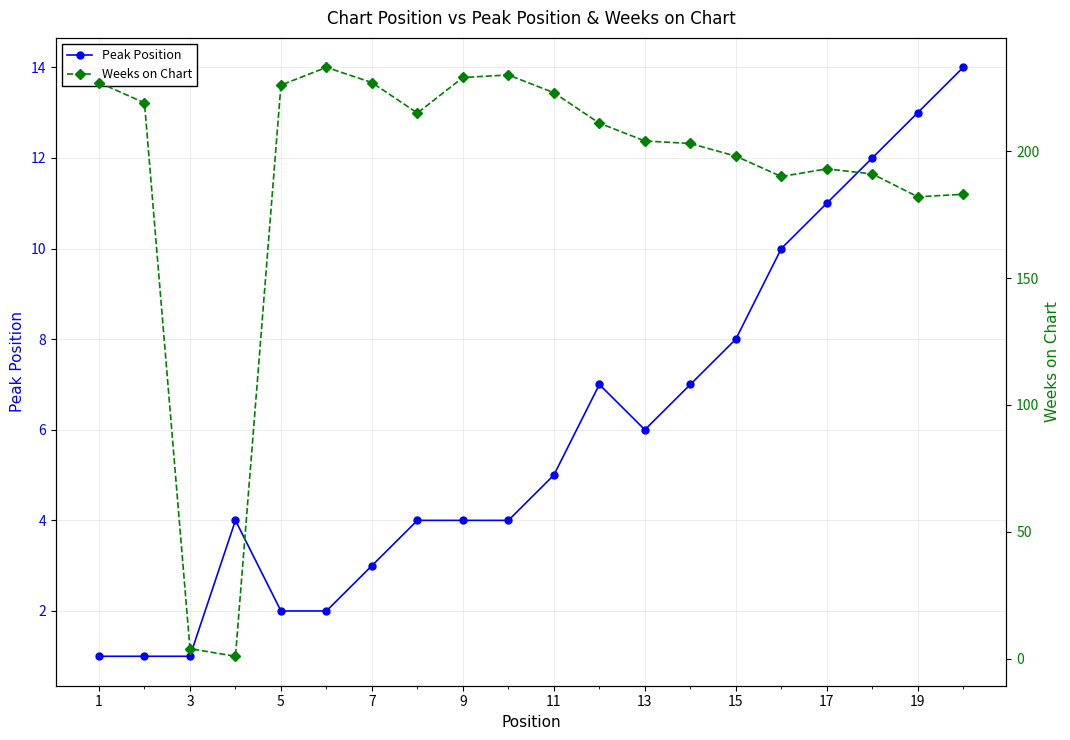

What is the difference between the maximum and minimum values in the Peak Position series?

13